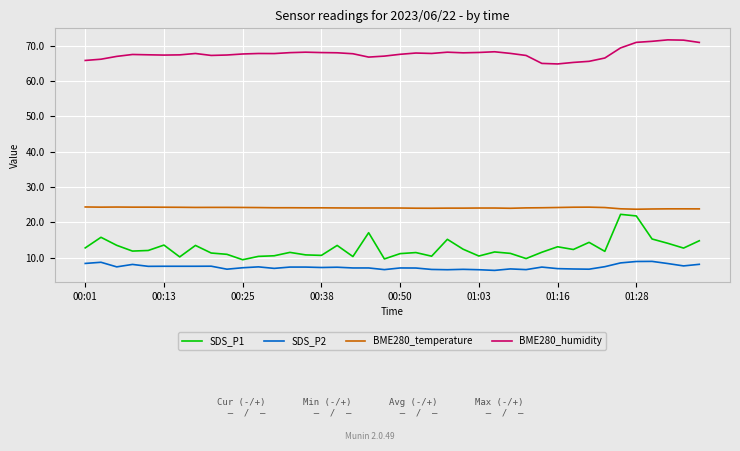

How many lines are shown in the chart?

4